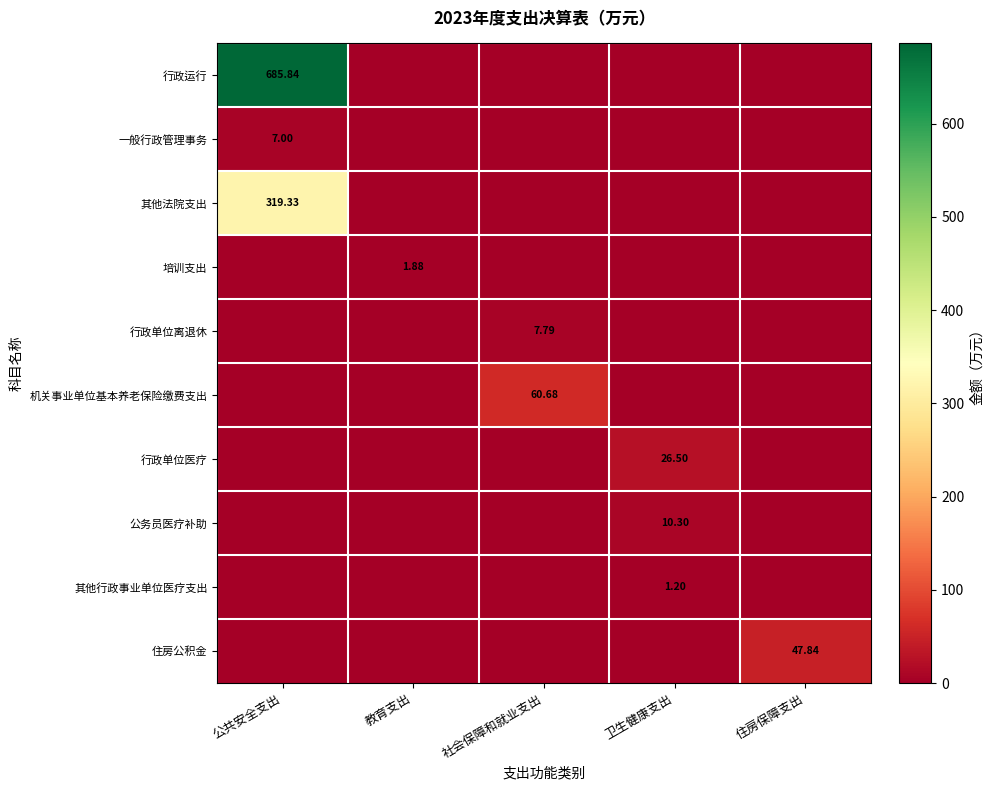

Is the value of 其他行政事业单位医疗支出 at 卫生健康支出 greater than the value of 行政单位医疗 at 住房保障支出?

Yes